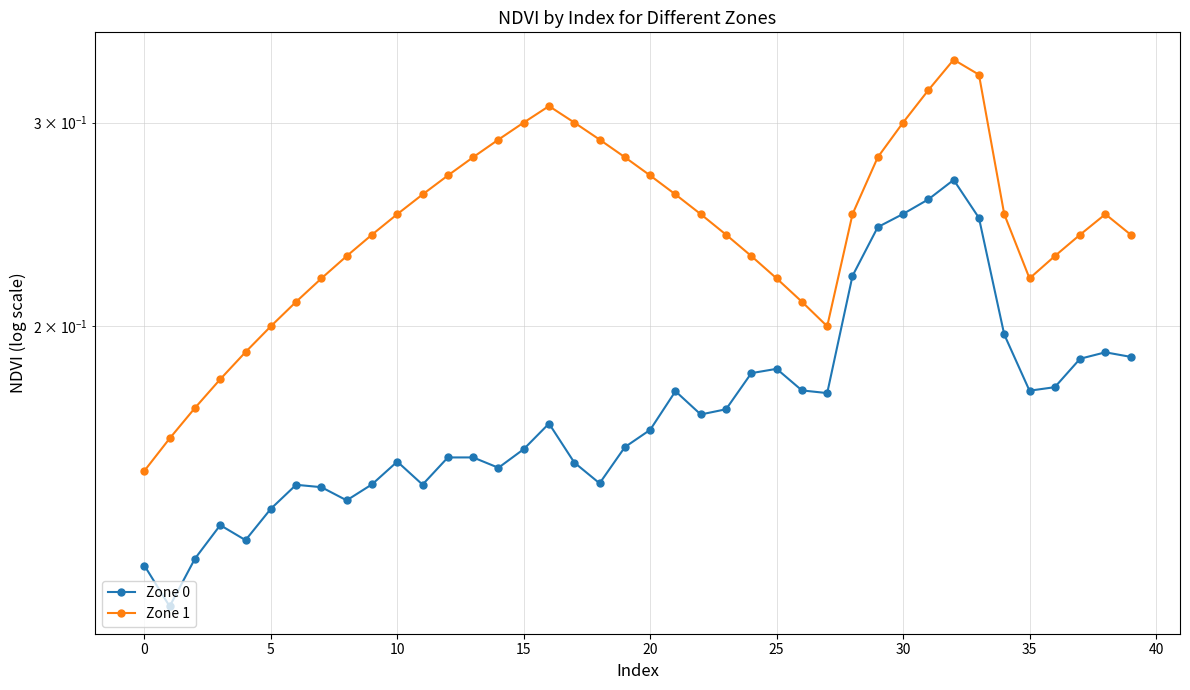

Which series has the largest range (max minus min)?

Zone 1